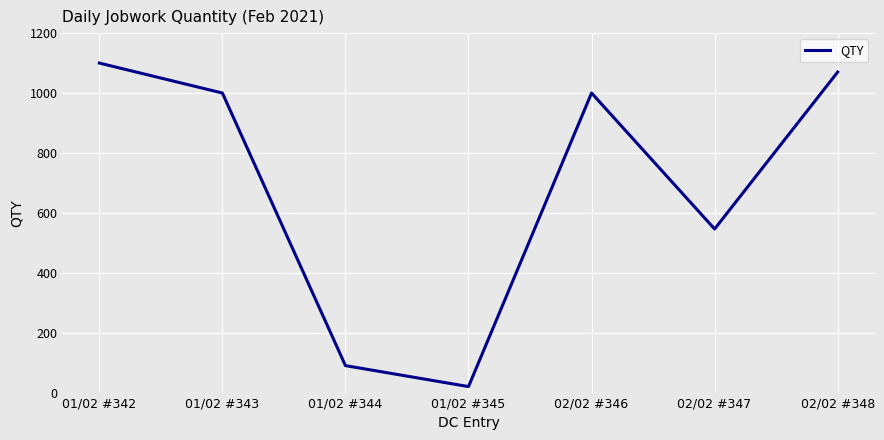

Reading left to right, what are all the values shown in this chart?

1100	1000	90	20	1000	546	1070